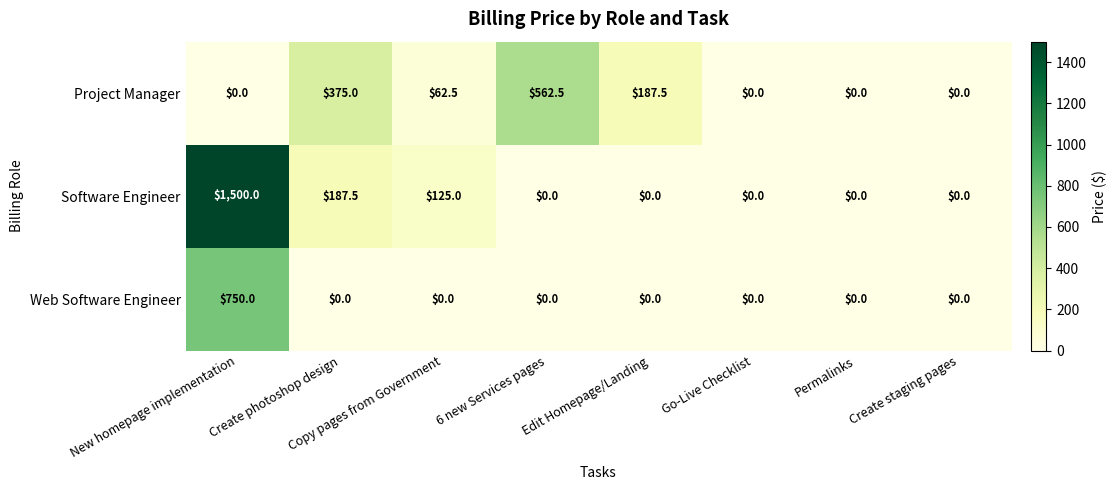

The Web Software Engineer series shows 0.0 at Go-Live Checklist. True or false?

True